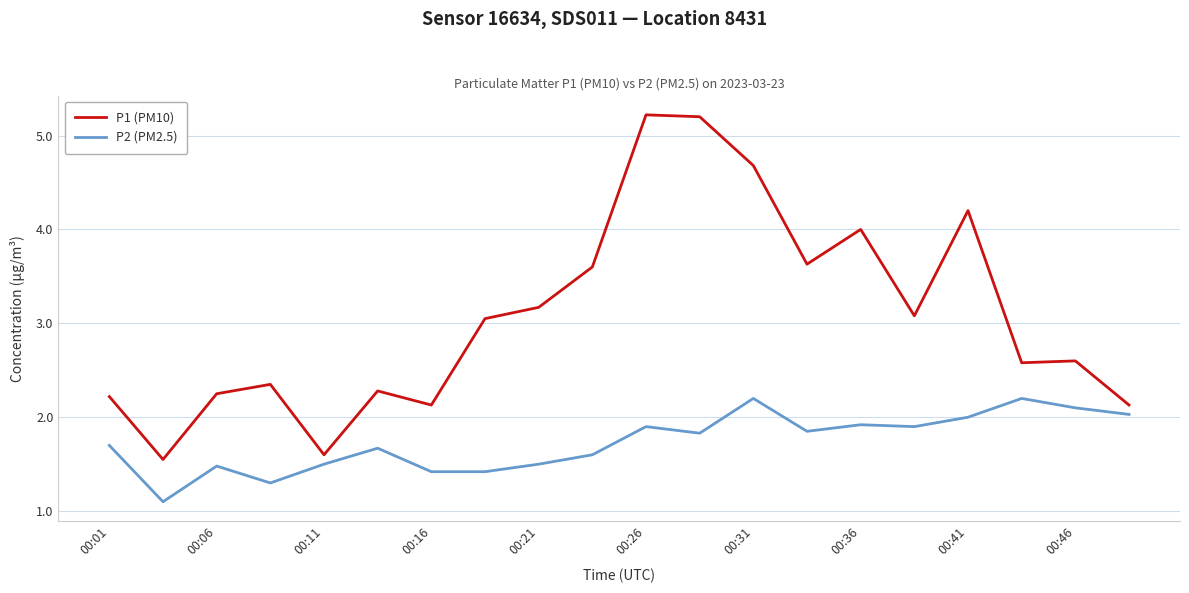

Which series has the widest spread of values?

P1 (PM10)